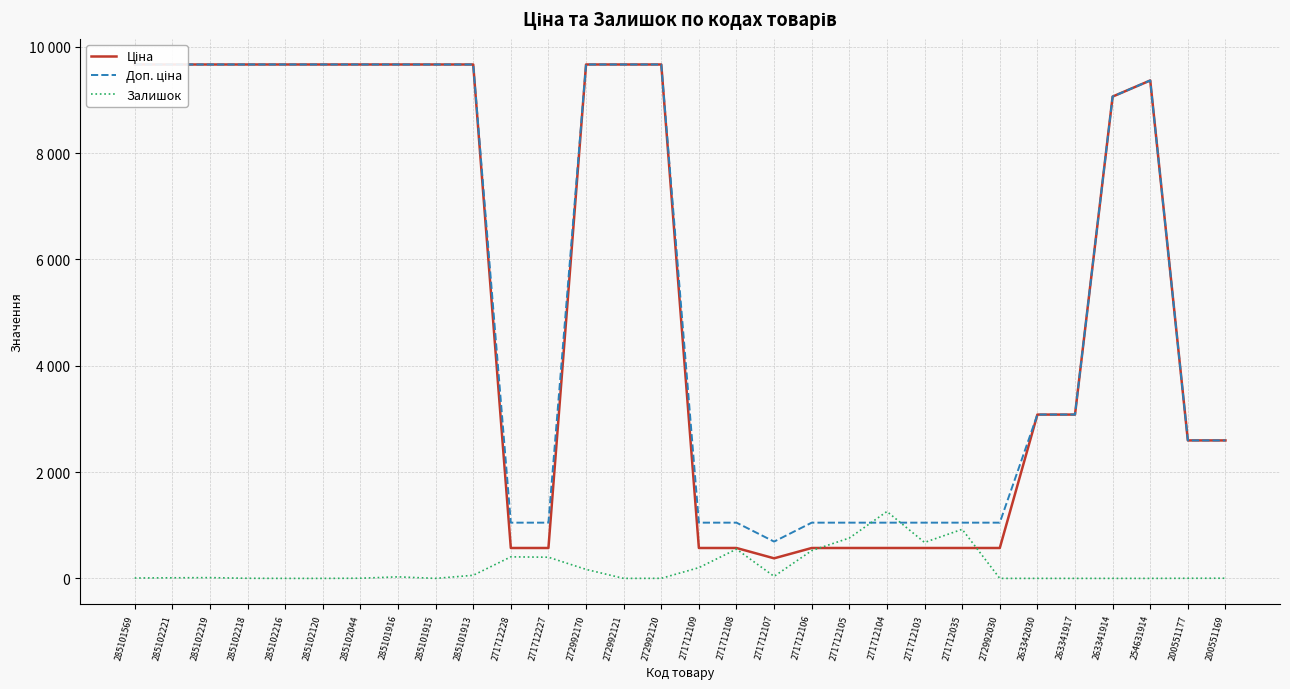

At which label does Доп. ціна reach its peak?

285101569